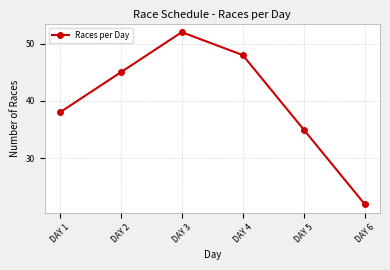

True or false: the data shows 34 at DAY 3.

False